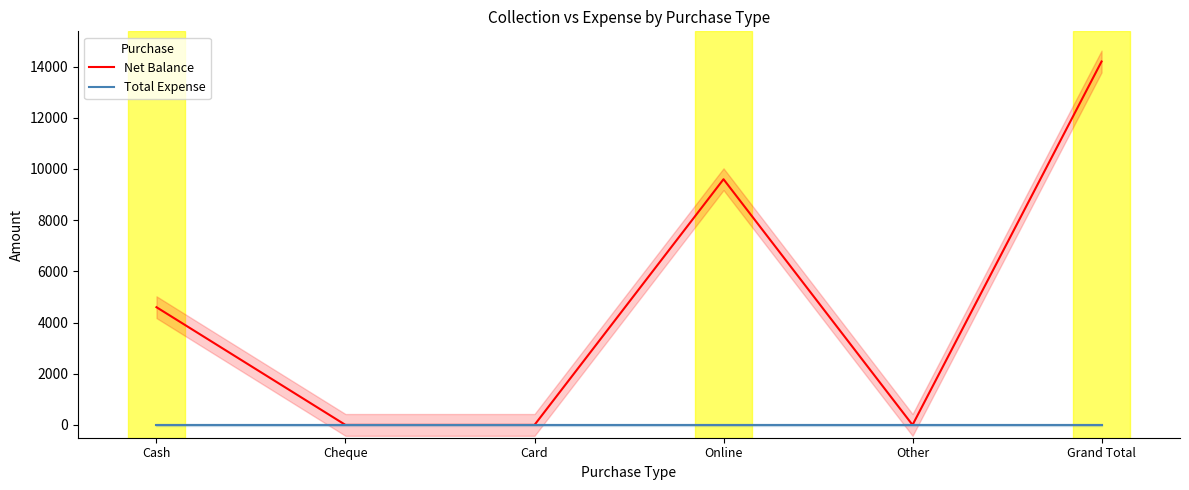

Is it true that Net Balance equals 1670 at Cash?

False